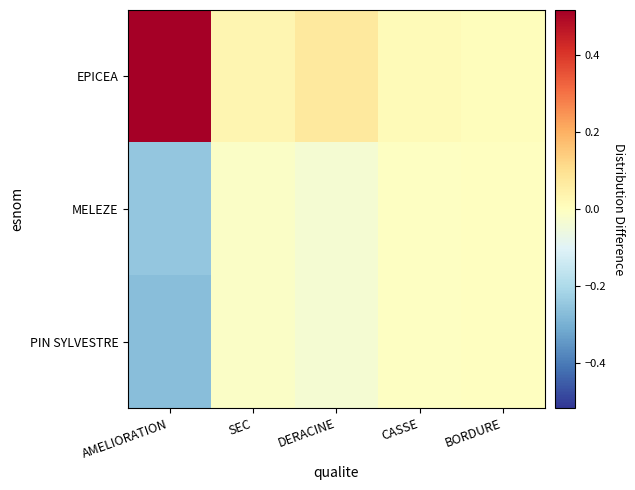

Reading left to right, list all the values displayed in this chart.

EPICEA: AMELIORATION=0.5	SEC=0.0	DERACINE=0.1	CASSE=0.0	BORDURE=0.0
MELEZE: AMELIORATION=-0.2	SEC=-0.0	DERACINE=-0.0	CASSE=-0.0	BORDURE=-0.0
PIN SYLVESTRE: AMELIORATION=-0.3	SEC=-0.0	DERACINE=-0.0	CASSE=-0.0	BORDURE=-0.0